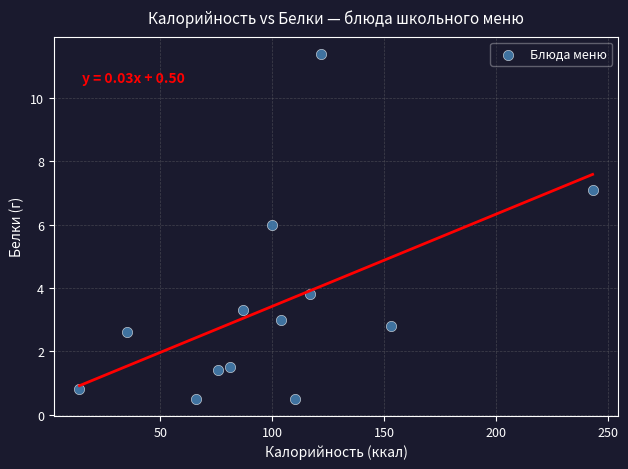

What is the range of Y values (max minus min)?

10.9